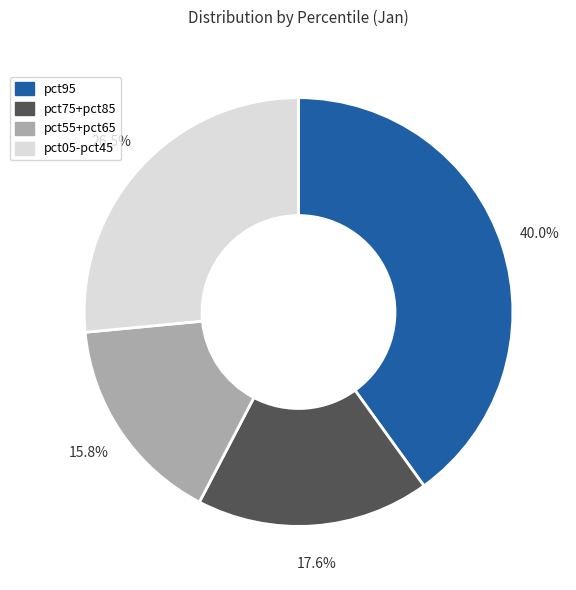

Is pct75+pct85 the majority of the pie?

No